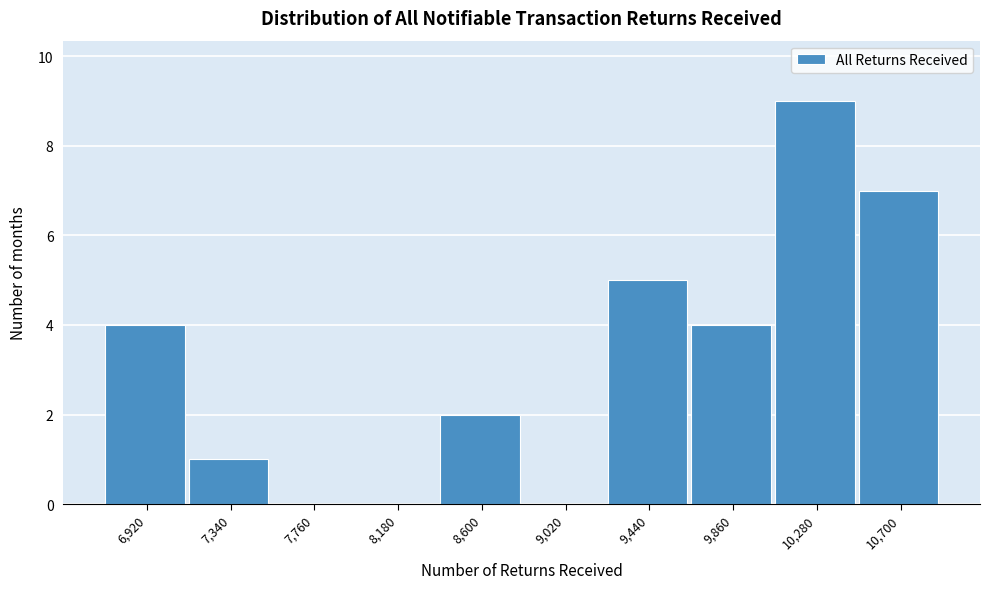

Reading left to right, extract all data points from this chart.

6,920=4	7,340=1	7,760=0	8,180=0	8,600=2	9,020=0	9,440=5	9,860=4	10,280=9	10,700=7